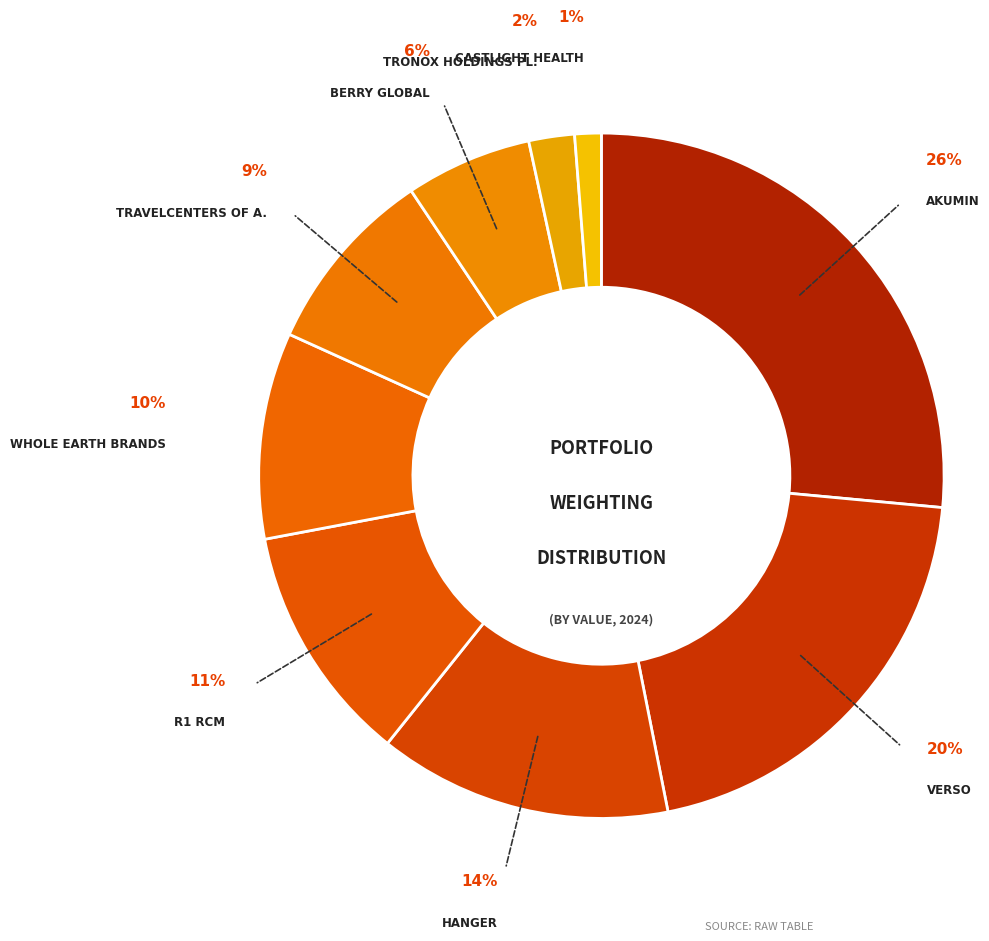

How many segments does this pie chart have?

9